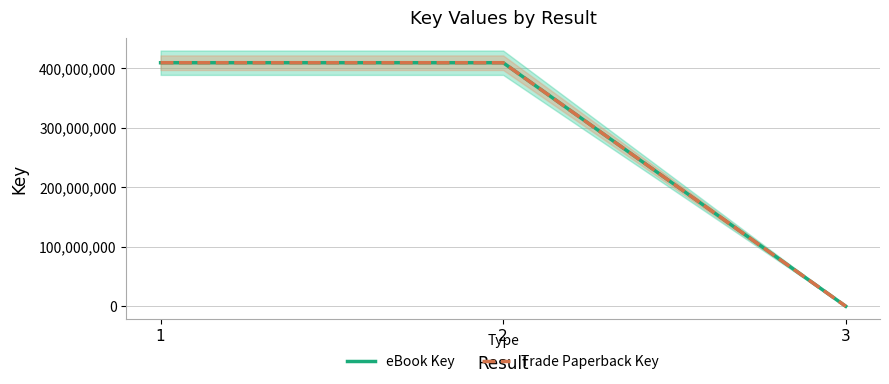

What is the value of the Trade Paperback Key point at the 1st from the left?

409373394